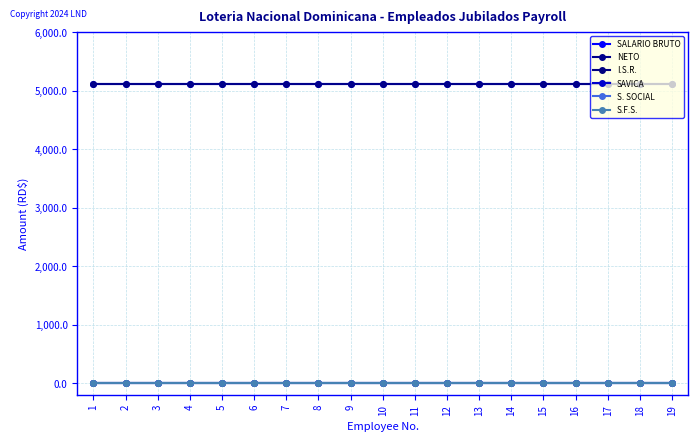

Which label corresponds to the largest value in the chart?

1